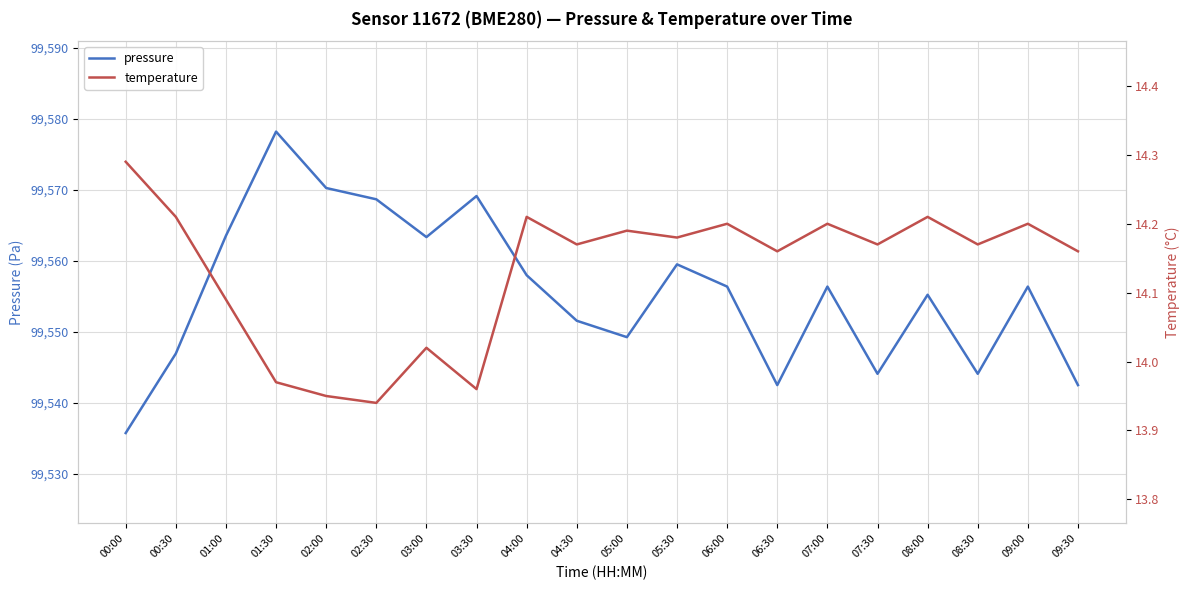

What is the difference between the second highest and second lowest values in the temperature series?

0.3